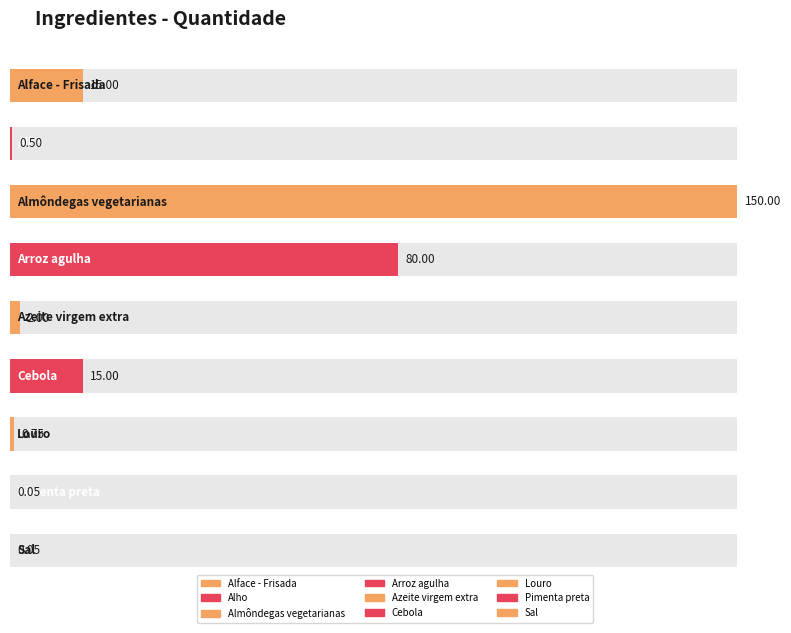

The value at Arroz agulha is 80.0. True or false?

True